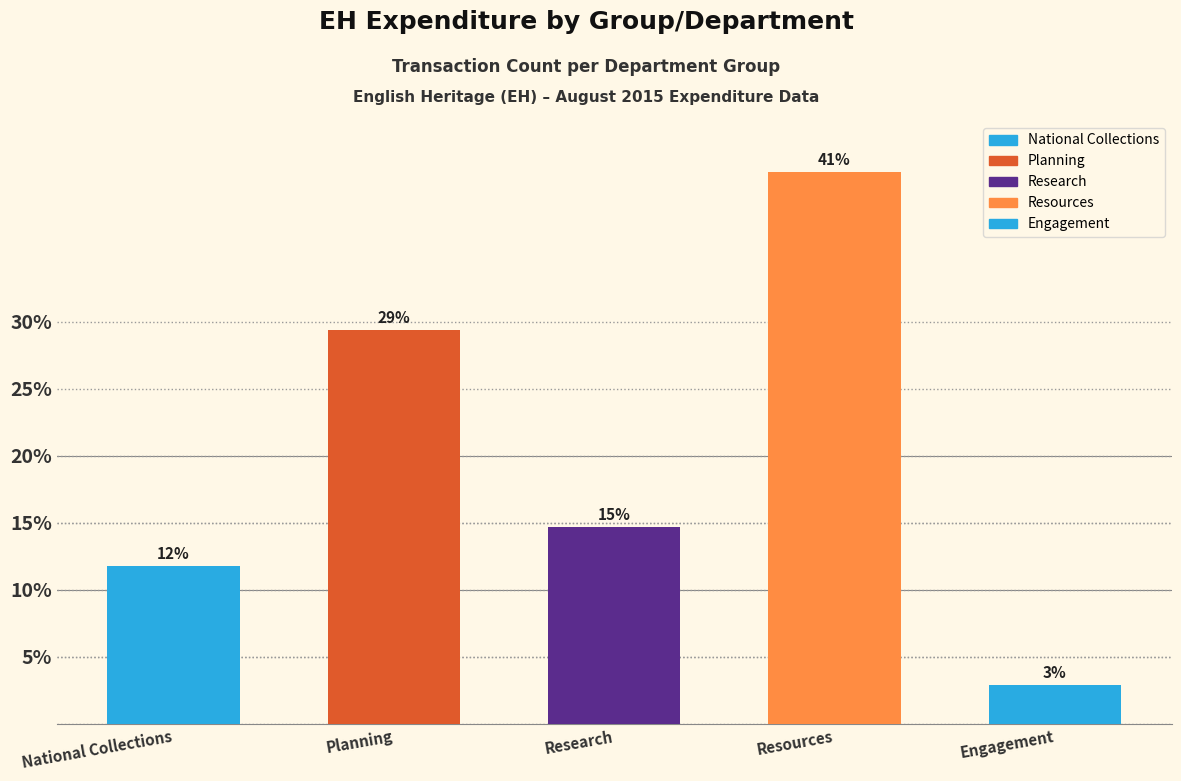

What is the smallest value displayed?

2.9